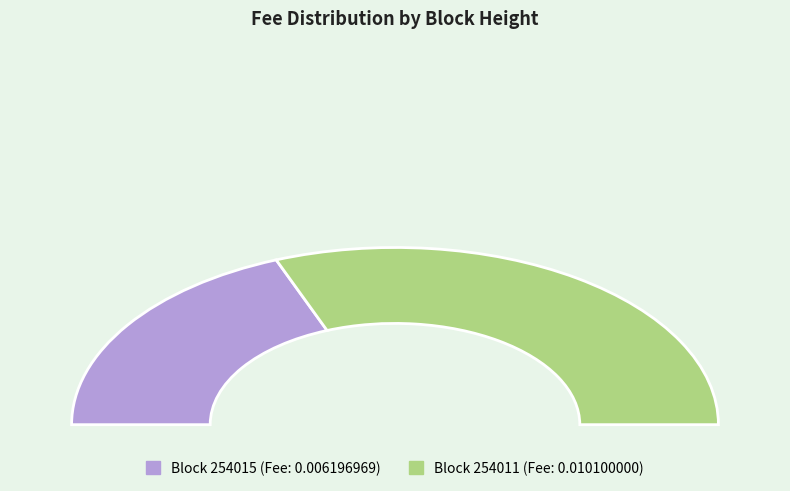

To the nearest percent, what portion does 254011 represent?

62%